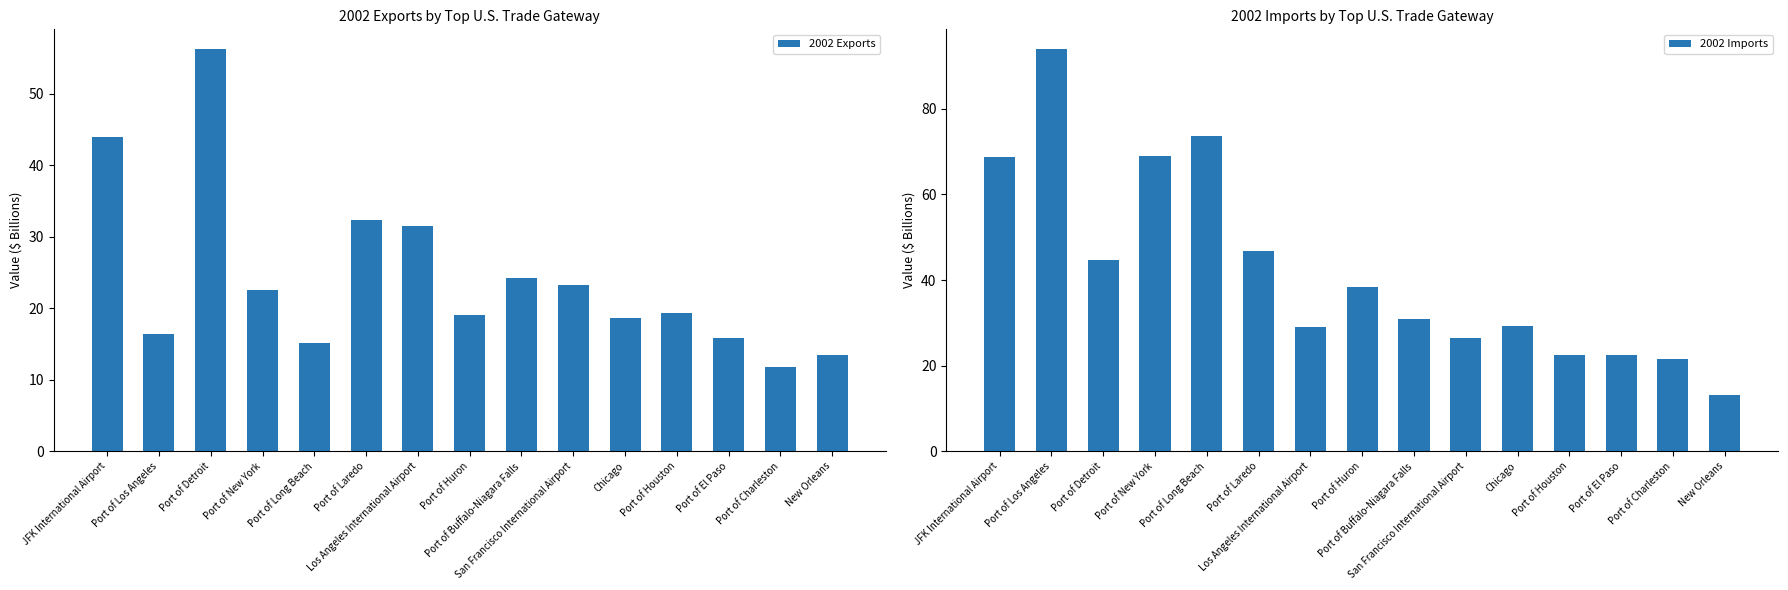

Rank the series by their maximum value, from lowest to highest.

2002 Exports, 2002 Imports